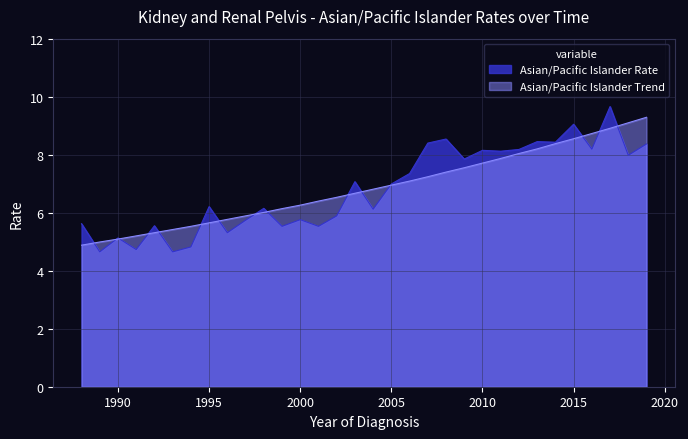

What is the greatest value displayed?

9.7